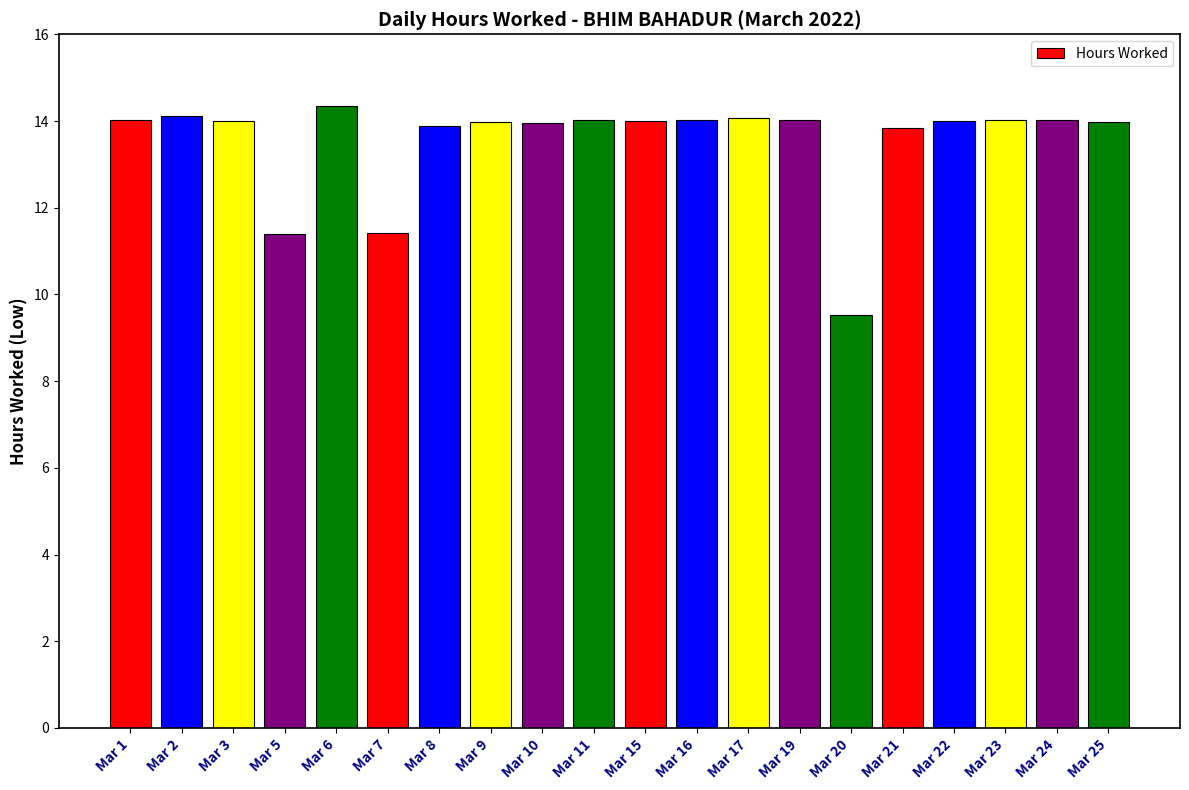

Read the value at Mar 22.

14.0